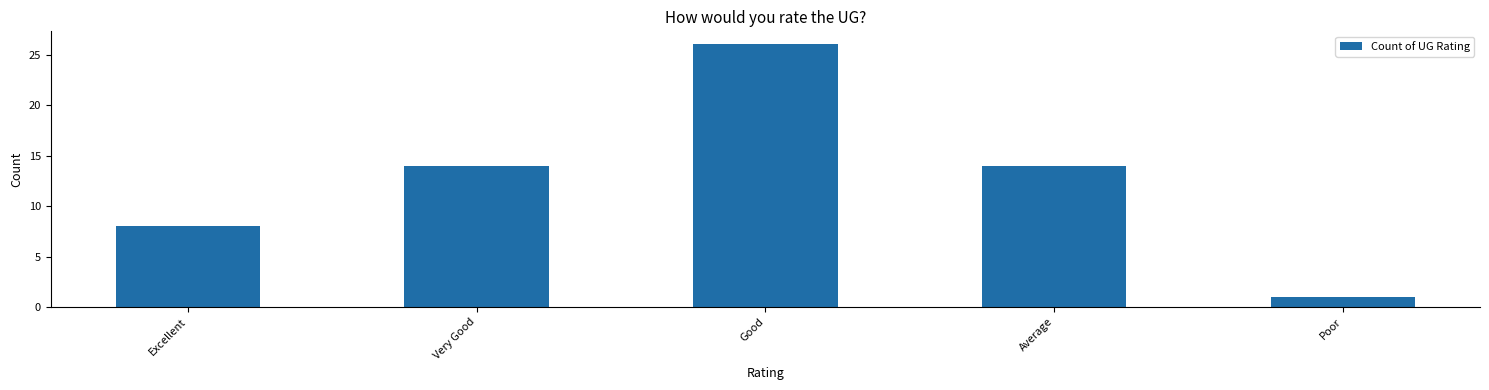

How many values are below 14?

2